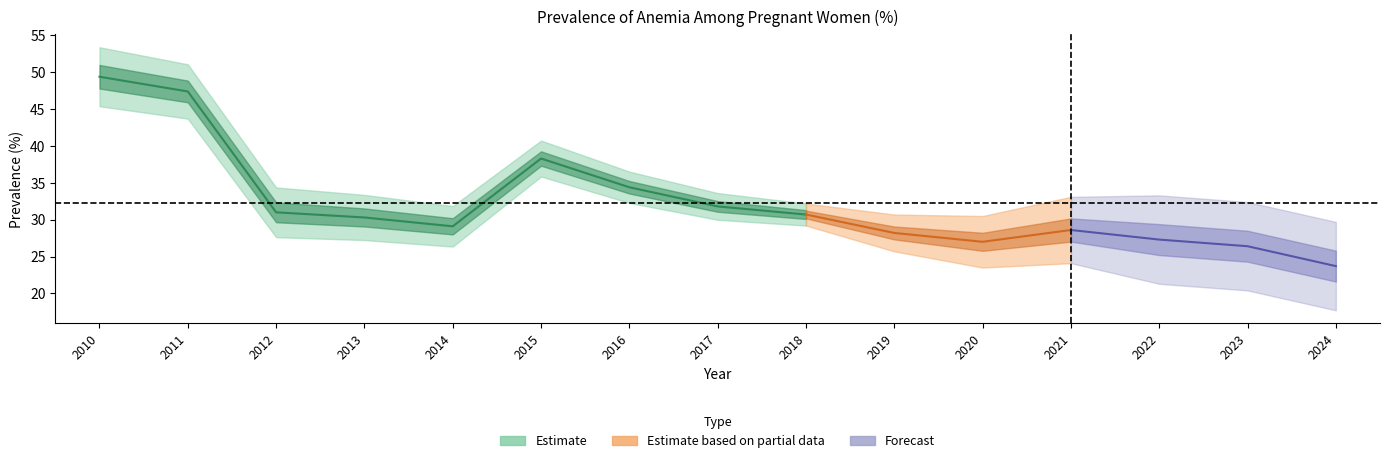

True or false: the data has more than 0 interior local peaks.

True